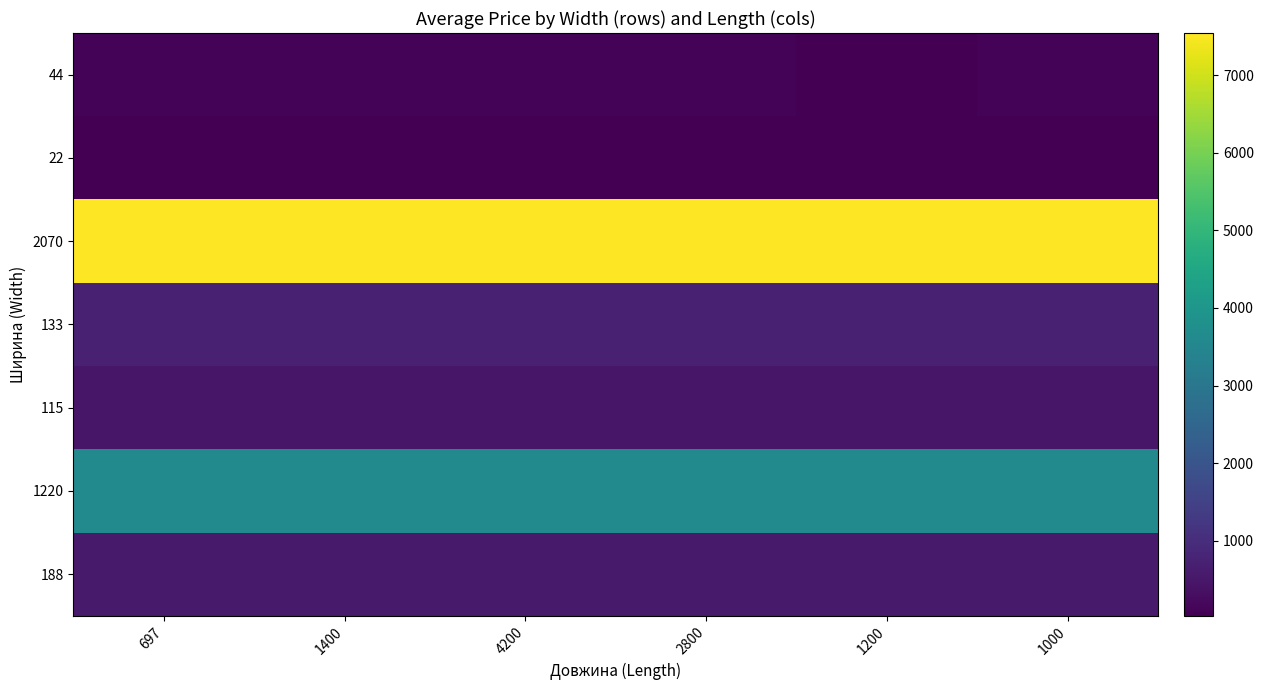

Reading left to right, extract all data points from this chart.

44: 697=113.3	1400=113.3	4200=113.3	2800=113.3	1200=31.7	1000=113.3
22: 697=56.7	1400=56.7	4200=56.7	2800=56.7	1200=56.7	1000=56.7
2070: 697=7545.9	1400=7545.9	4200=7545.9	2800=7545.9	1200=7545.9	1000=7545.9
133: 697=719.6	1400=719.6	4200=719.6	2800=719.6	1200=719.6	1000=719.6
115: 697=491.7	1400=482.1	4200=491.7	2800=491.7	1200=482.1	1000=491.7
1220: 697=3622.2	1400=3622.2	4200=3622.2	2800=3622.2	1200=3622.2	1000=3622.2
188: 697=560.2	1400=560.2	4200=560.2	2800=560.2	1200=560.2	1000=560.2